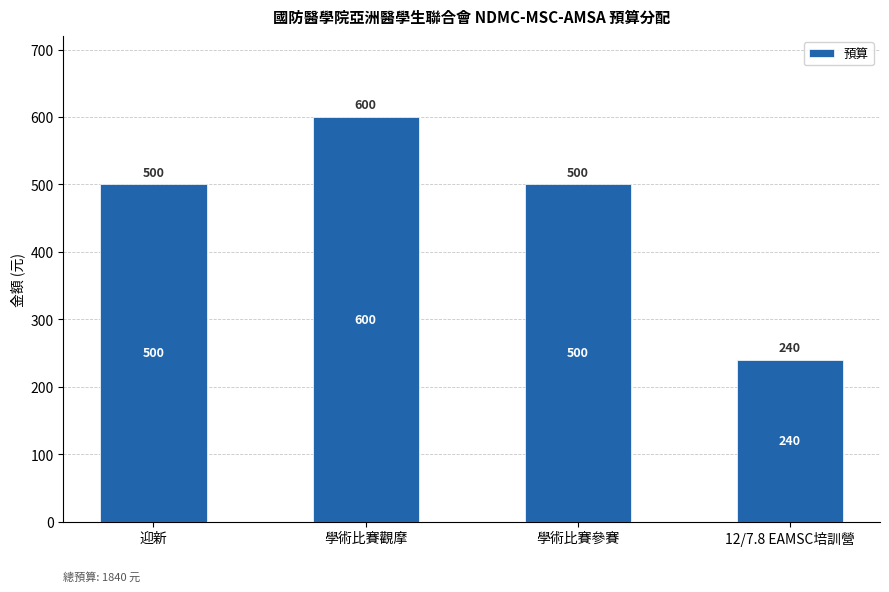

Reading left to right, extract all data points from this chart.

500	600	500	240